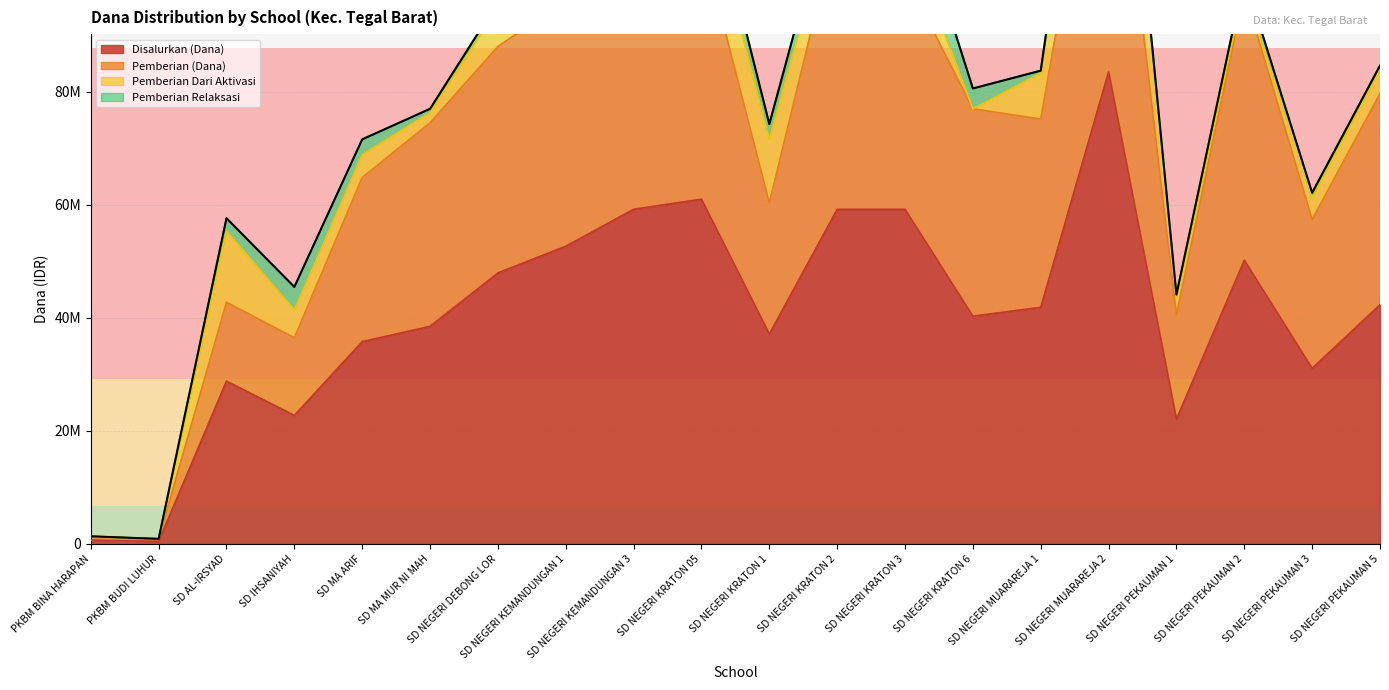

Between SD NEGERI PEKAUMAN 2 and SD NEGERI KEMANDUNGAN 3, which is larger?

SD NEGERI KEMANDUNGAN 3